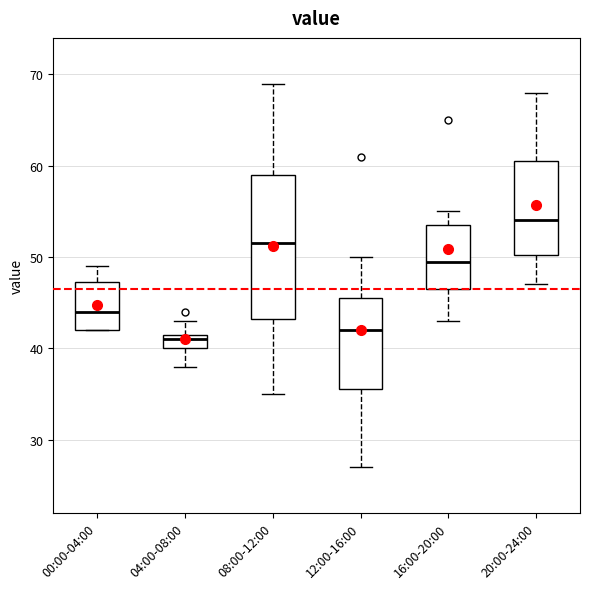

Which box has the lowest median line?

04:00-08:00